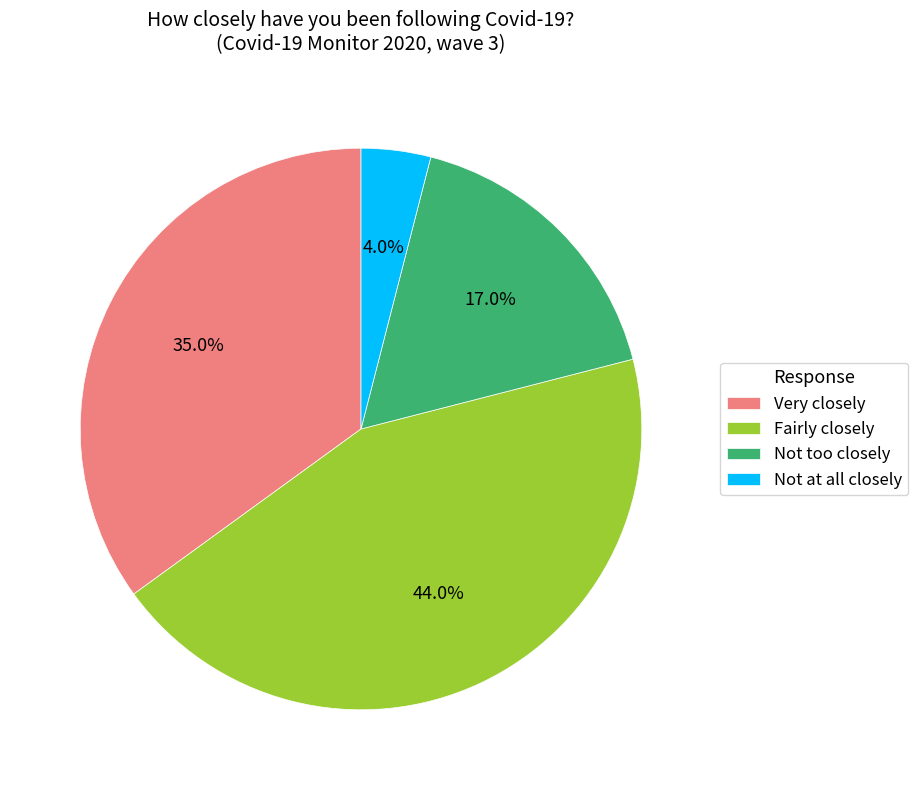

How many segments does this pie chart have?

4